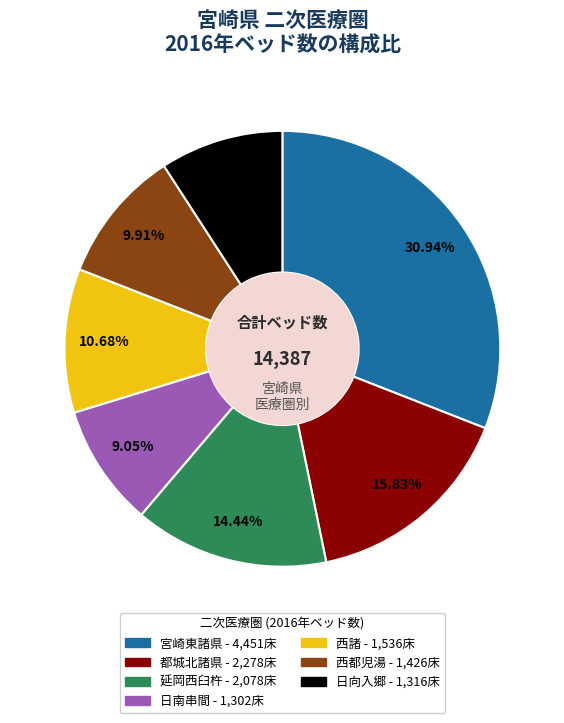

To the nearest percent, what is the difference between the largest and smallest slice percentages?

22%